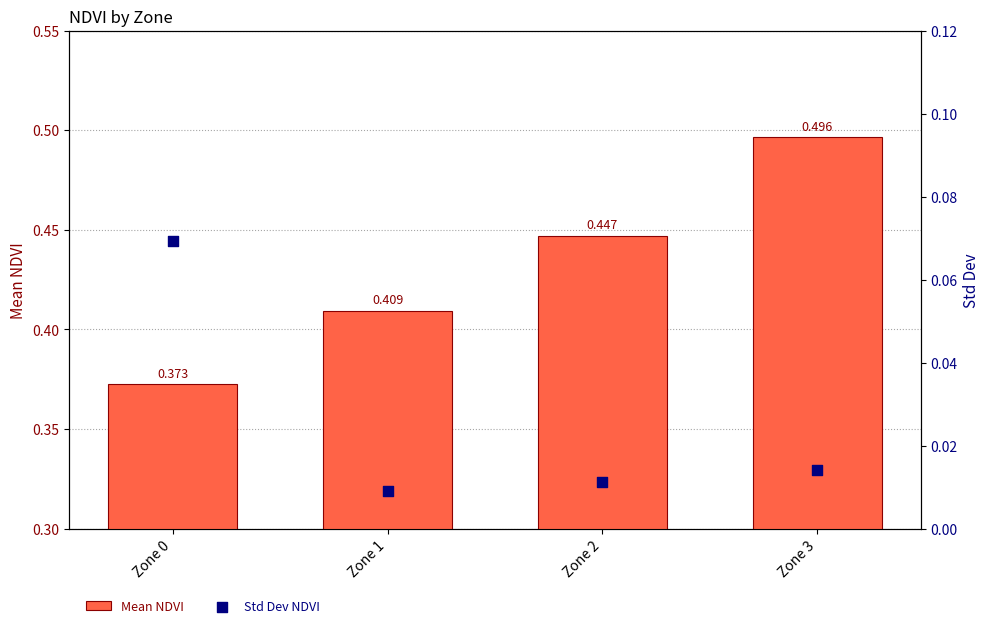

Which series has the widest spread of Y values?

Mean NDVI